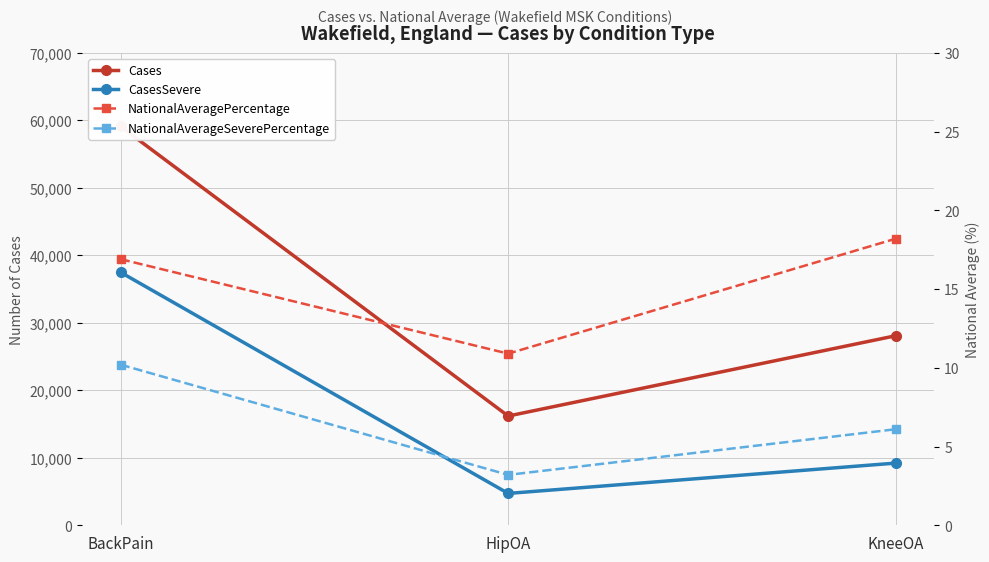

True or false: CasesSevere has a value of 15447.7 at KneeOA.

False